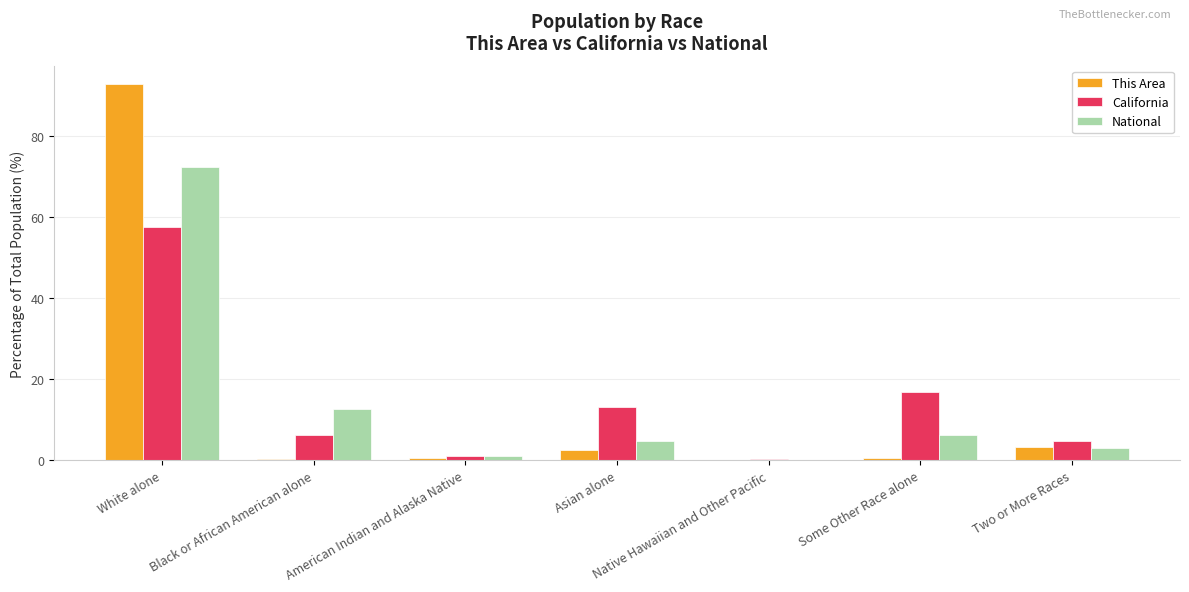

At which label is National closest to 36?

Black or African American alone